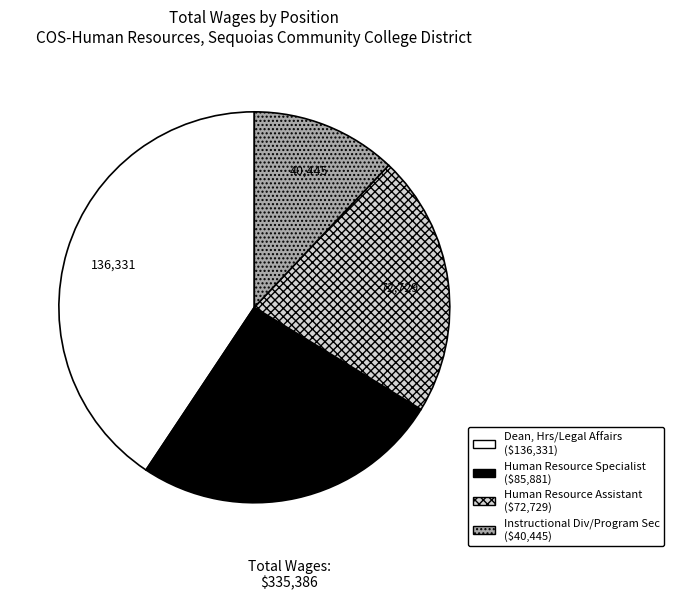

How many slices are in this pie chart?

4